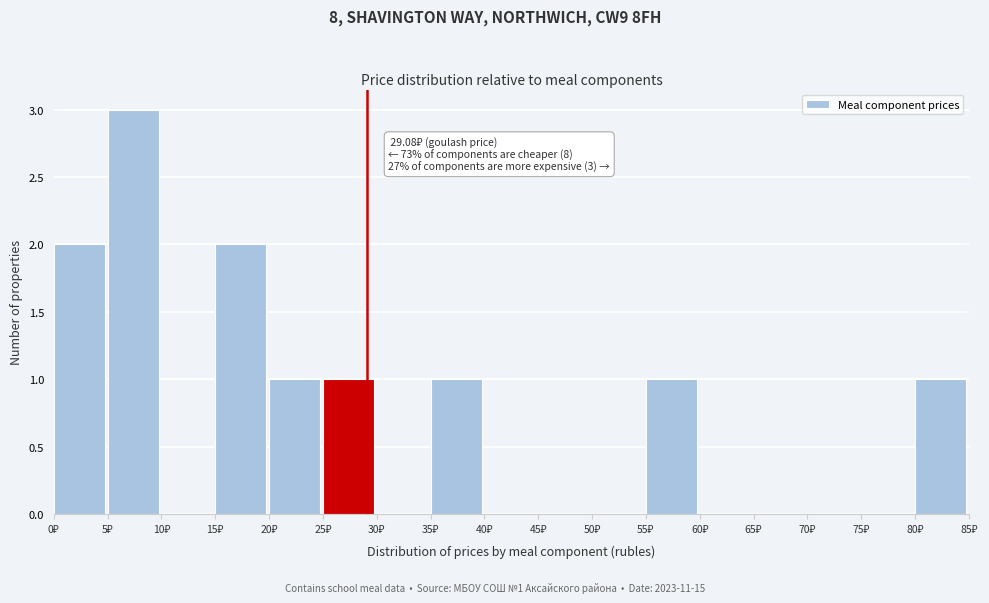

Over which range of the x-axis is the bar tallest?

5 to 10